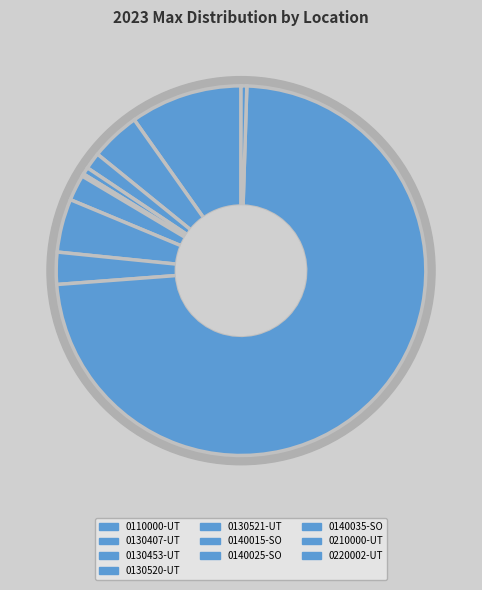

How many slices are in this pie chart?

10